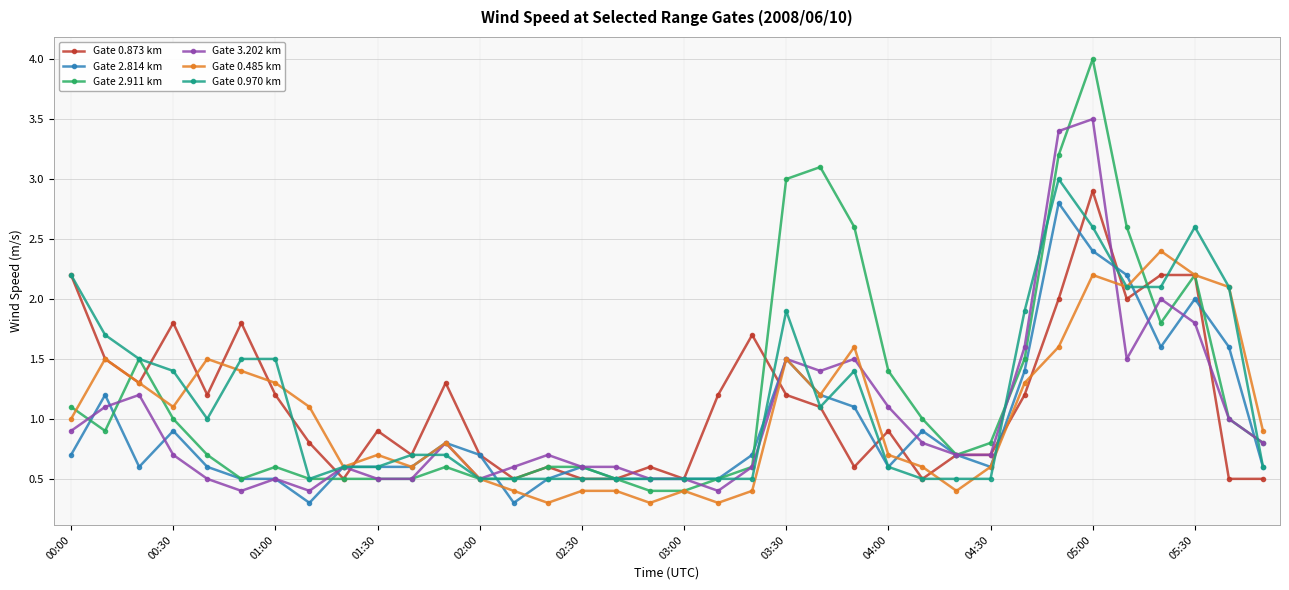

Does the chart display data point markers on the line(s)?

Yes